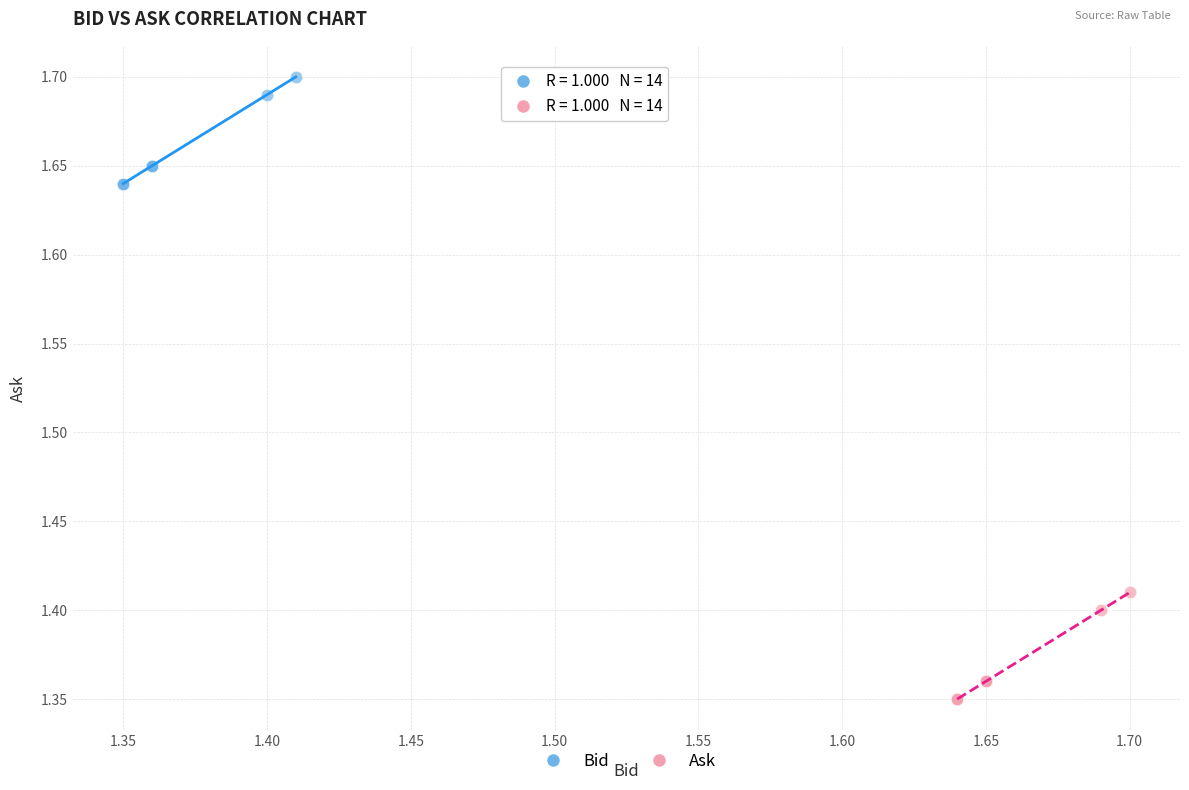

Which series reaches the maximum Y coordinate?

Bid